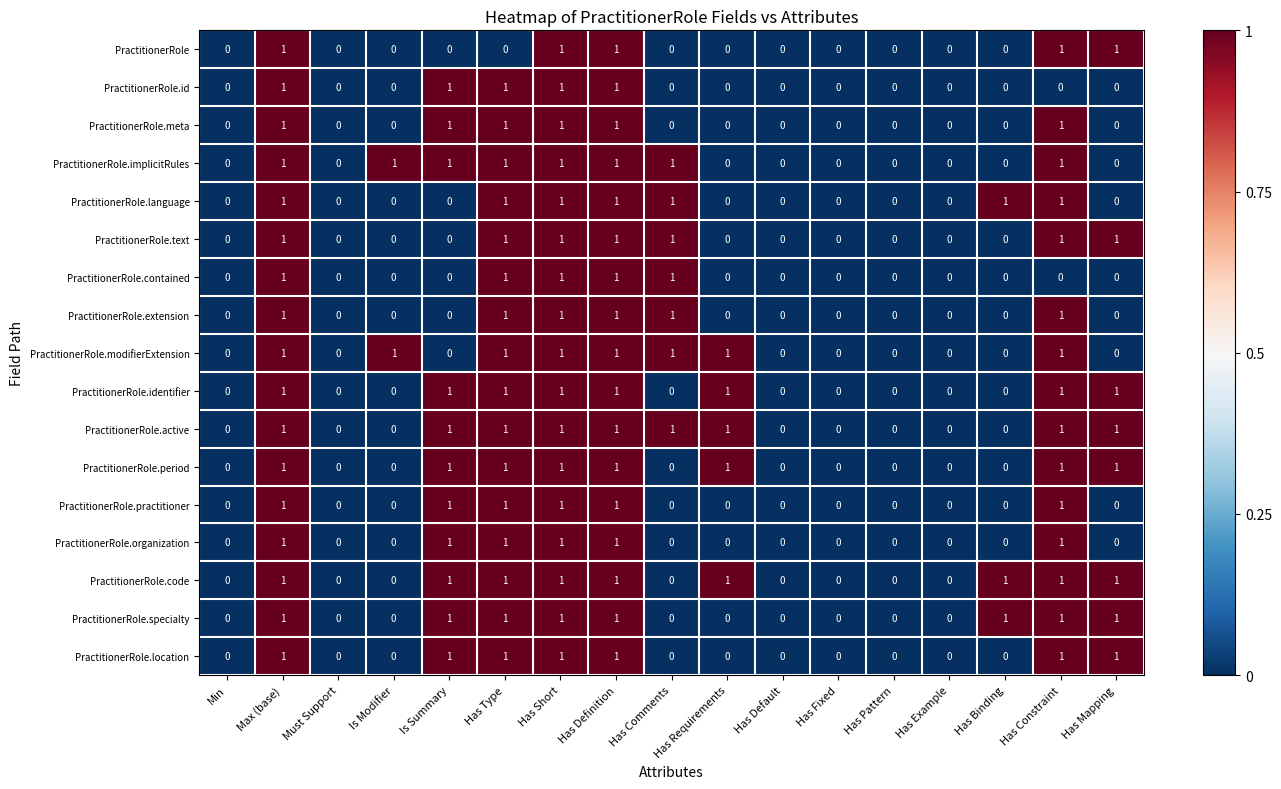

What is the sum of all PractitionerRole.implicitRules values?

8